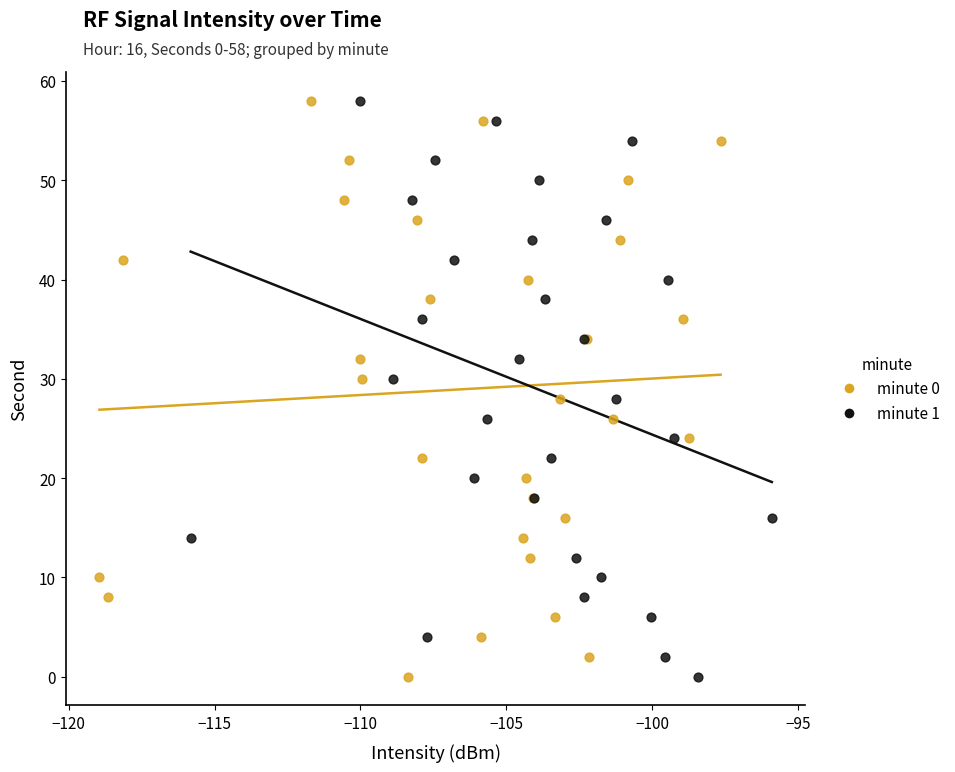

What are all the series names shown in the legend?

minute 0, minute 1